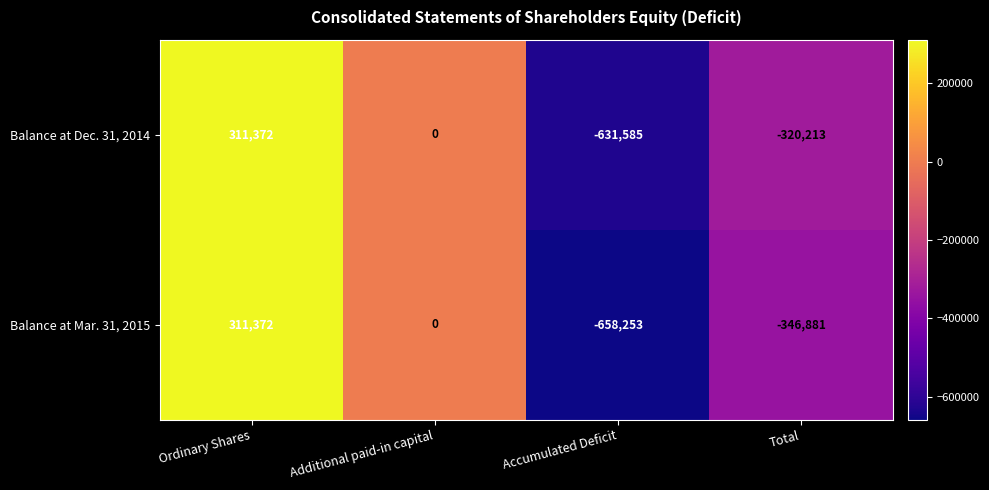

What is the difference between the Balance at Mar. 31, 2015 values at Ordinary Shares and Total?

658253